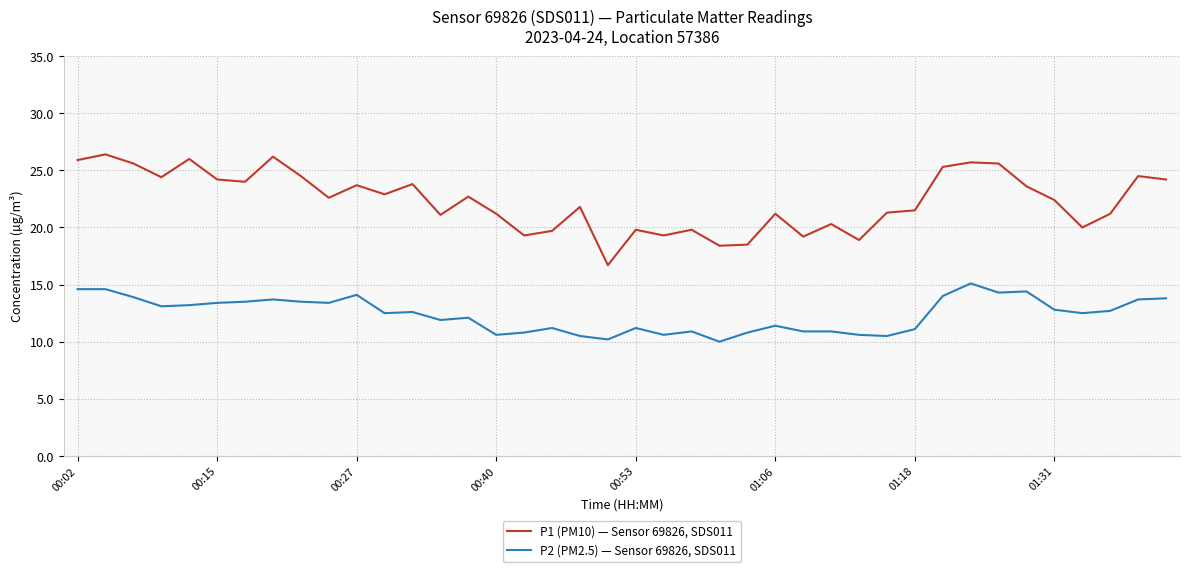

Which series has the largest range (max minus min)?

P1 (PM10) — Sensor 69826, SDS011